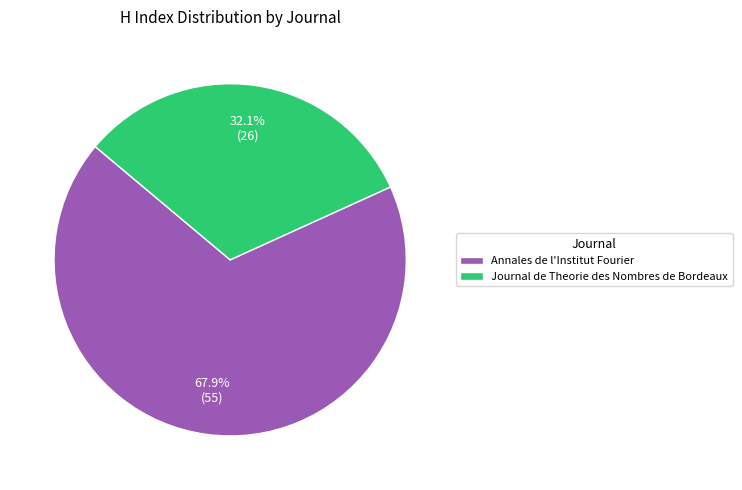

To the nearest percent, what percentage of the pie is Annales de l'Institut Fourier?

68%